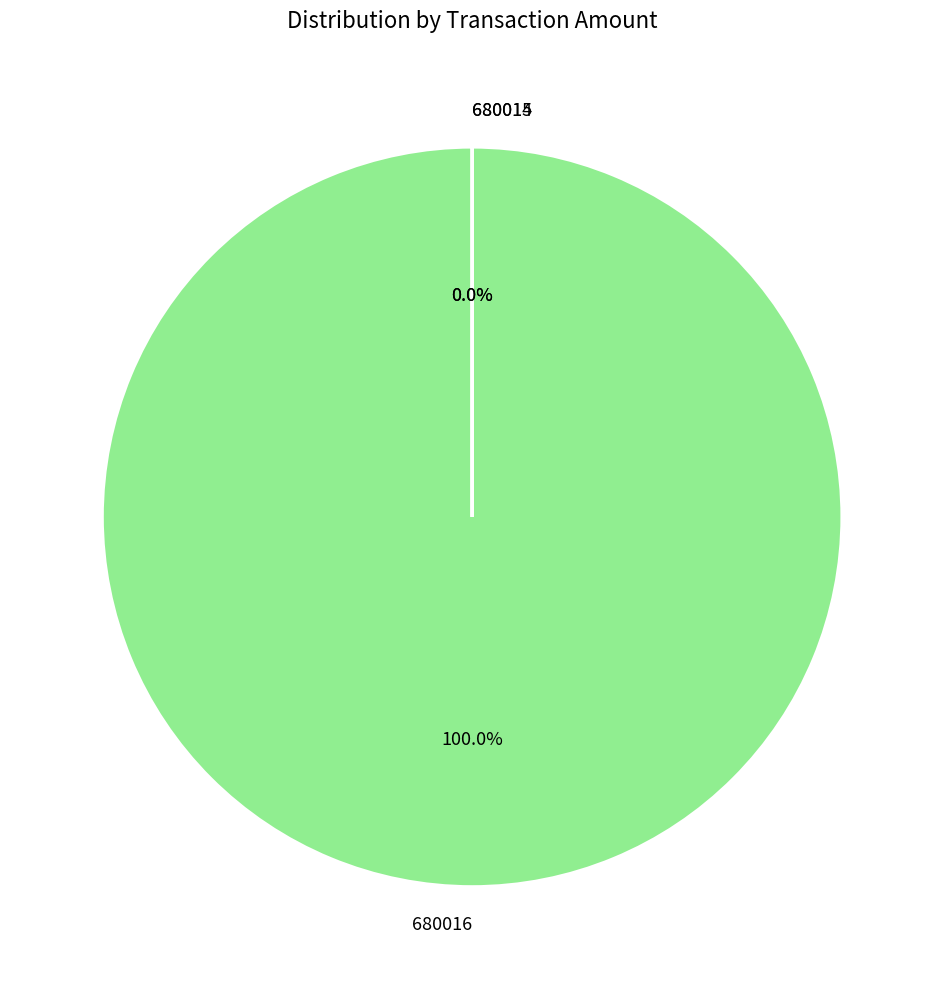

Which category has the smallest portion of the pie?

680015